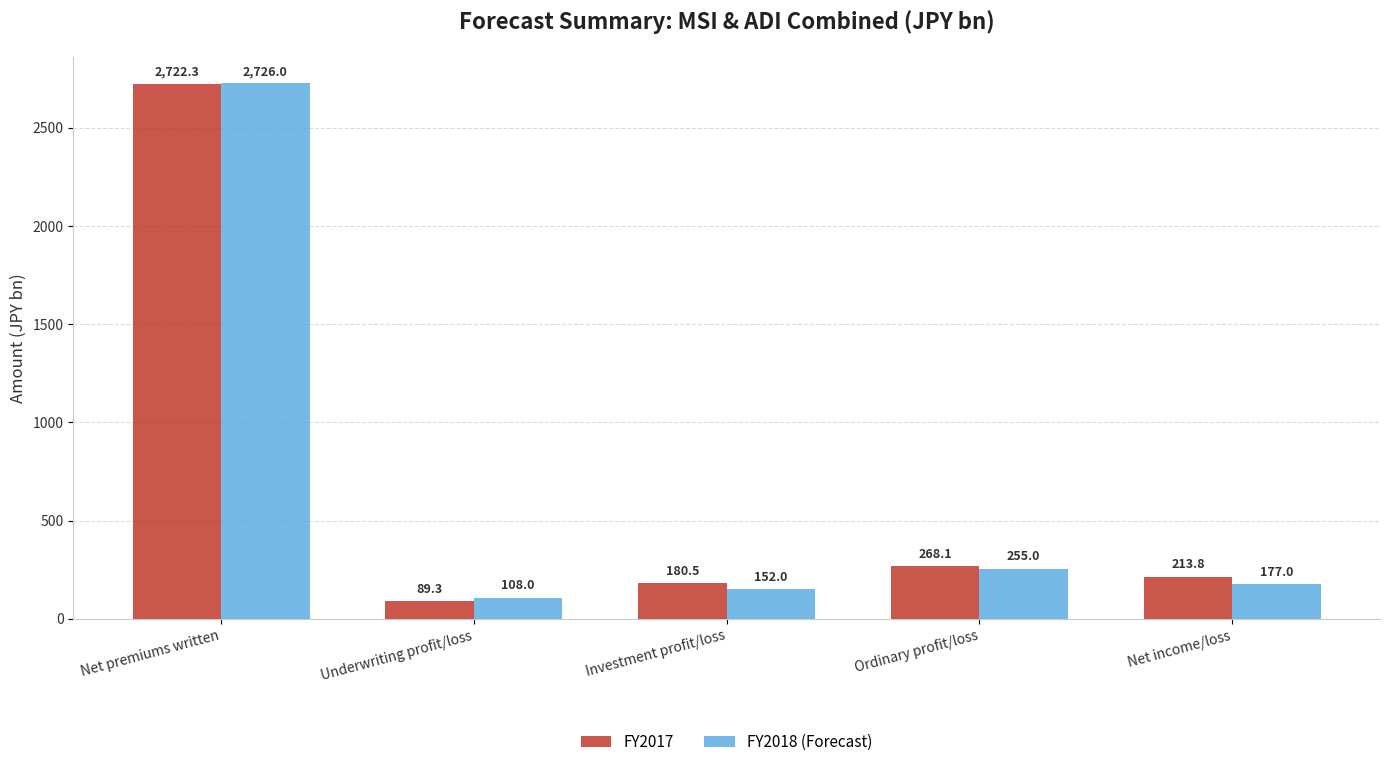

Which series has the widest spread of values?

FY2017